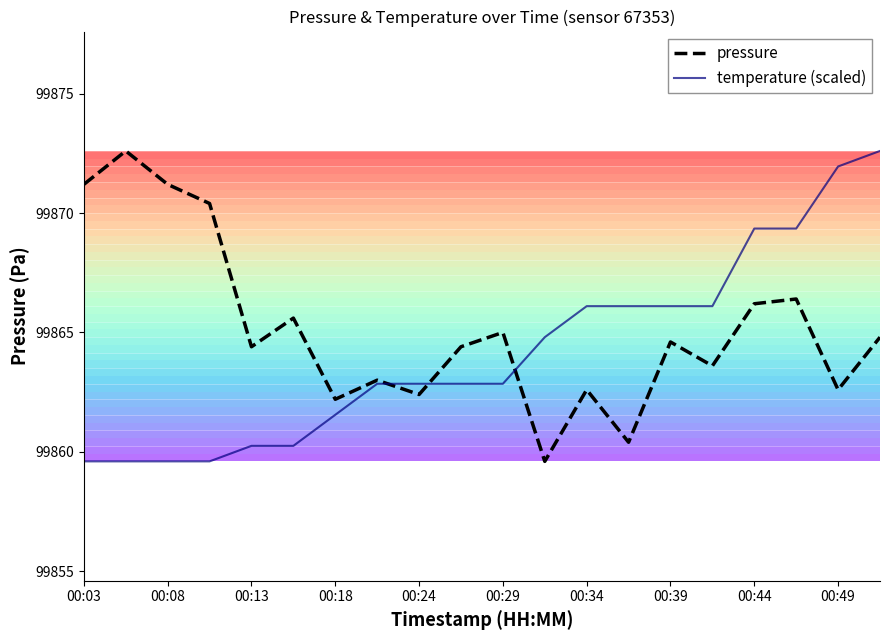

What is the highest value of the temperature (scaled) series?

99872.6